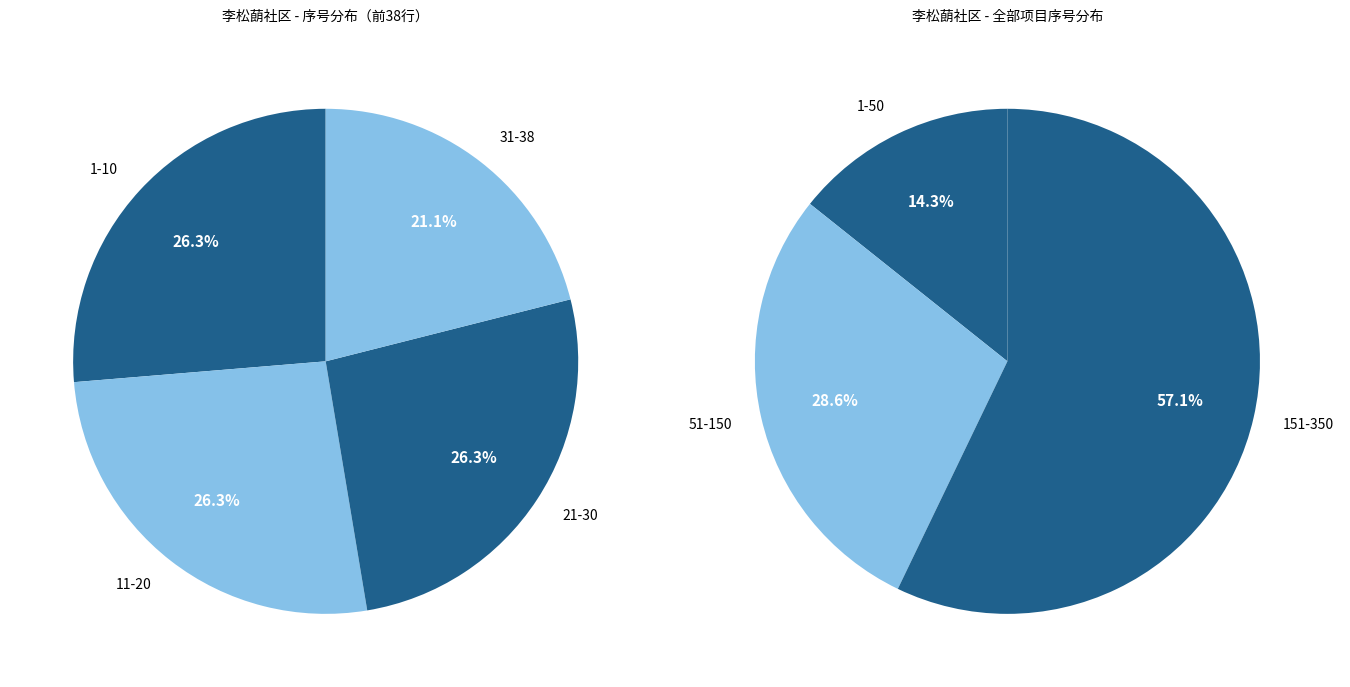

The 6 slice represents 14% of the pie. True or false?

False